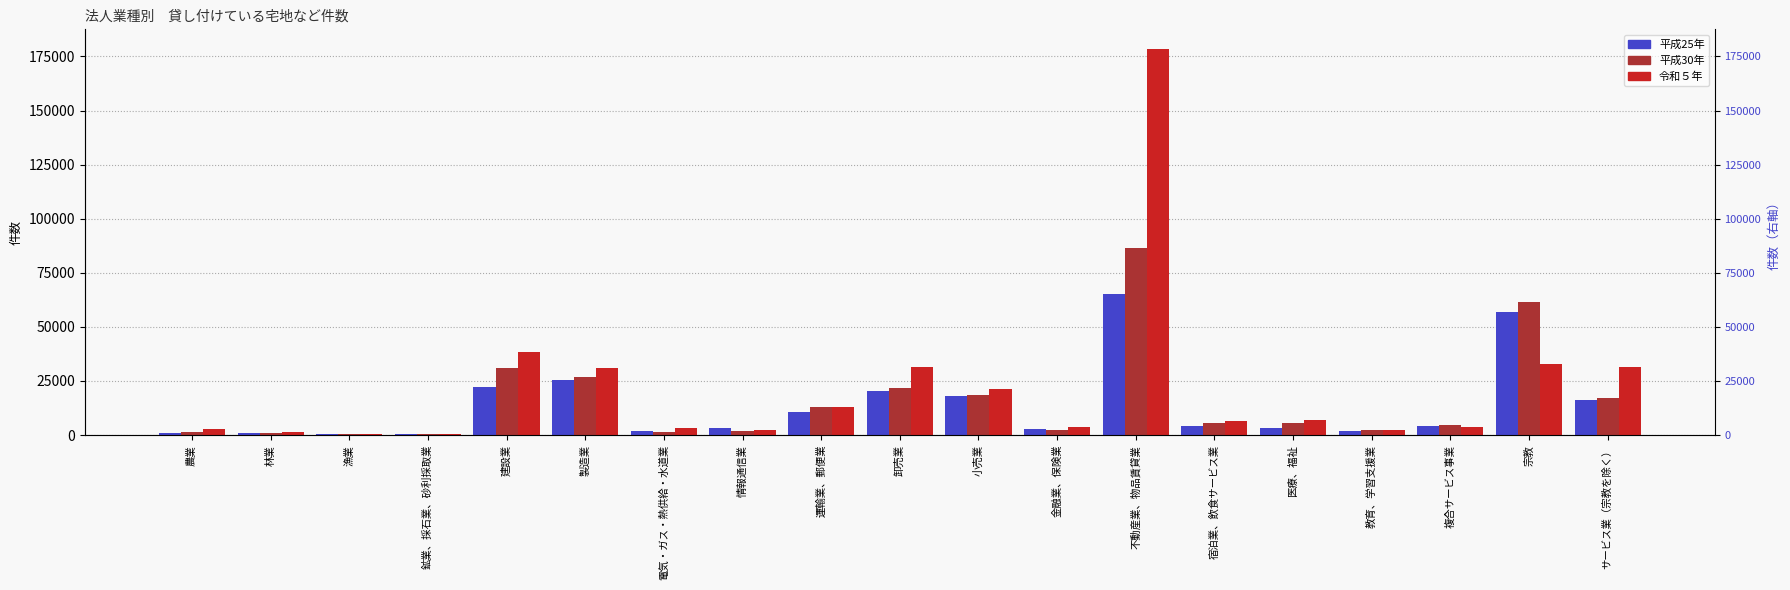

What is the label of the 18th bar from the right?

林業